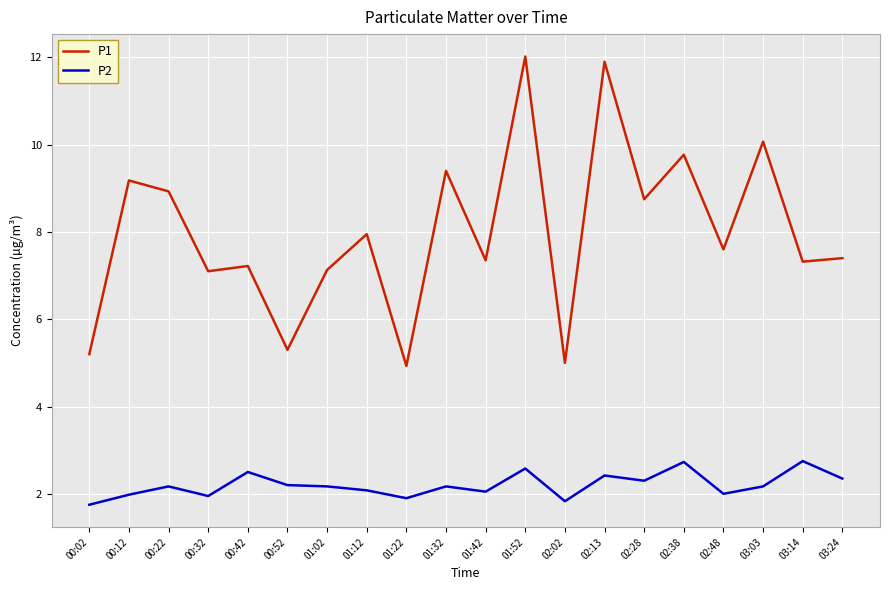

Which series has the largest total across all categories?

P1